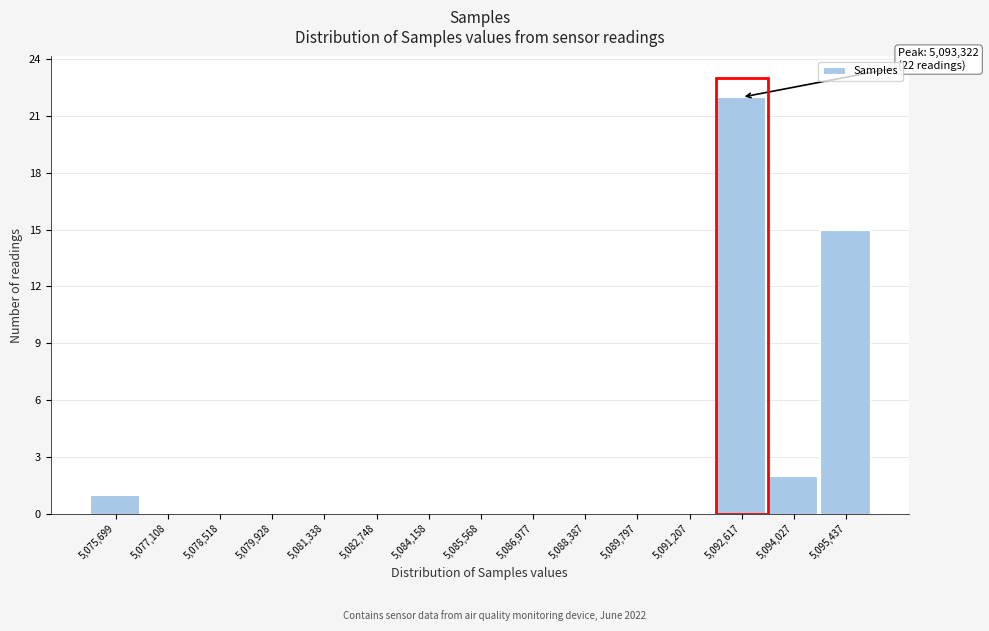

Reading left to right, what are all the values shown in this chart?

5,075,699=1	5,077,108=0	5,078,518=0	5,079,928=0	5,081,338=0	5,082,748=0	5,084,158=0	5,085,568=0	5,086,977=0	5,088,387=0	5,089,797=0	5,091,207=0	5,092,617=22	5,094,027=2	5,095,437=15